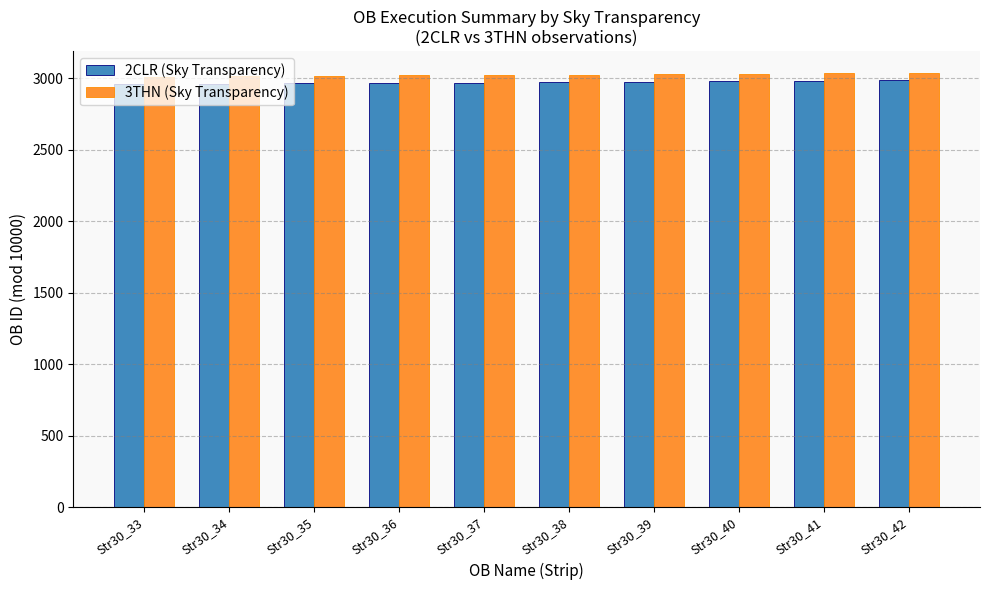

The 2CLR (Sky Transparency) series shows 2978 at Str30_40. True or false?

True